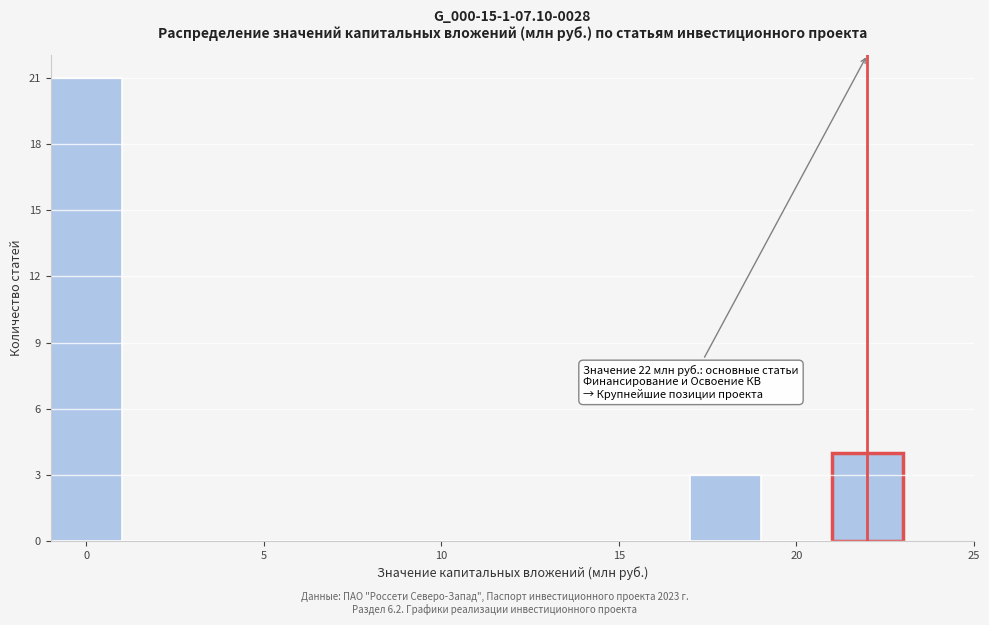

Over which range of the x-axis is the bar tallest?

-1 to 1